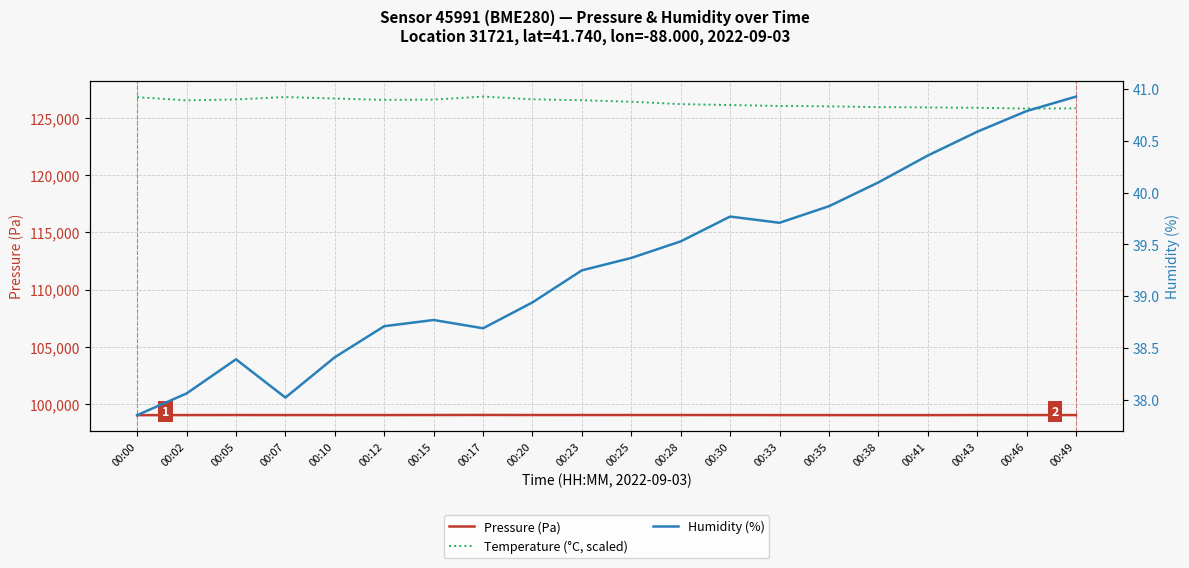

Rank the series by their maximum value, from lowest to highest.

Humidity (%), Pressure (Pa), Temperature (°C, scaled)